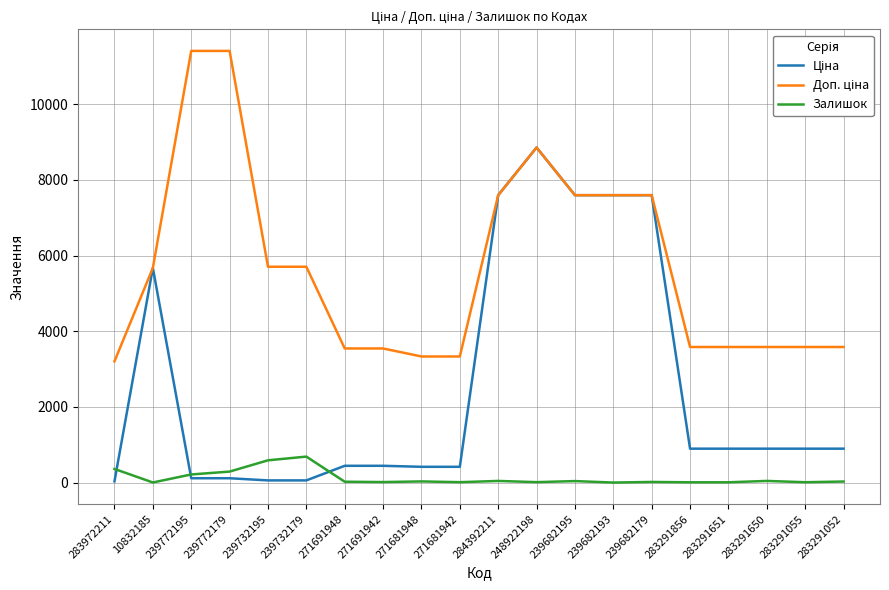

True or false: Залишок has a value of 7.0 at 283291856.

True